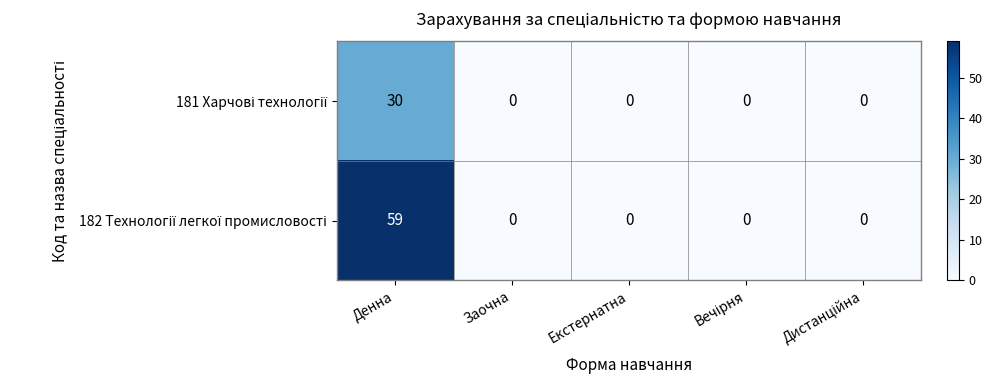

At which category is the sum across all series the highest?

Денна